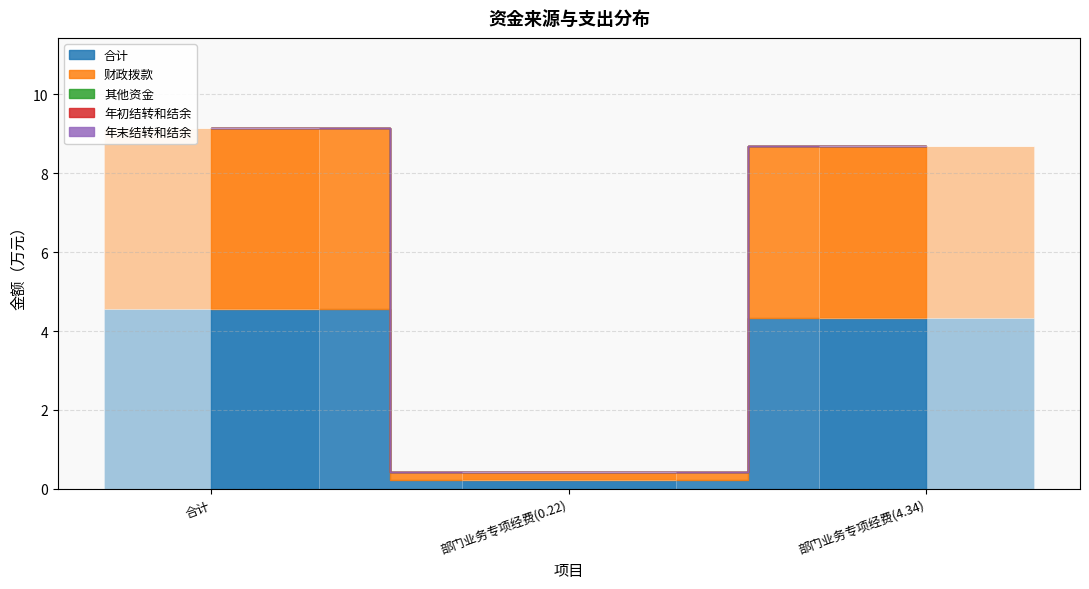

What is the value of the 合计 bar at the 1st from the left?

4.6